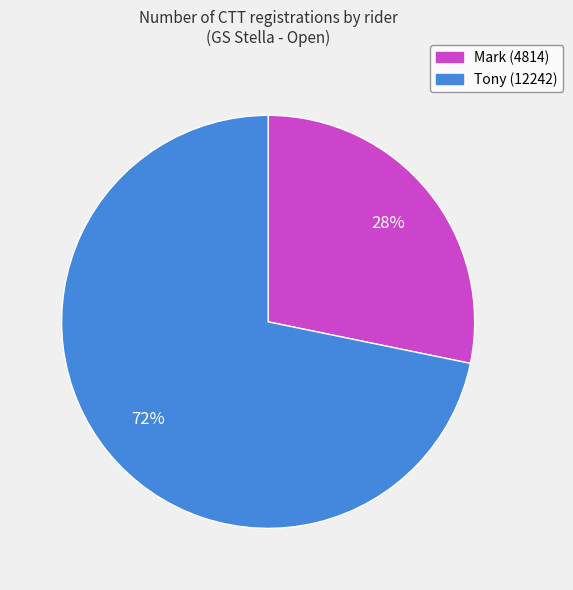

Rank the categories by value from lowest to highest.

Mark, Tony